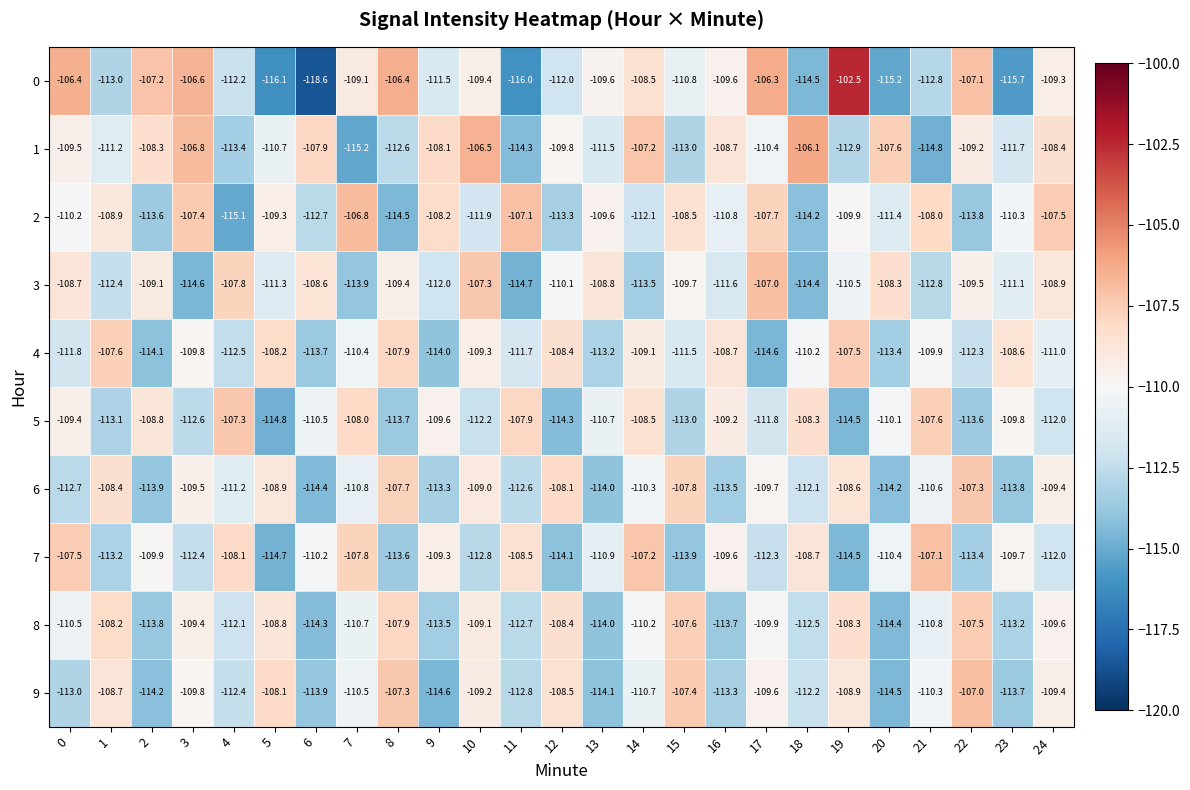

Rank the categories by 5 value from highest to lowest.

4, 21, 11, 7, 18, 14, 2, 16, 0, 9, 23, 20, 6, 13, 17, 24 , 10, 3, 15, 1, 22, 8, 12, 19, 5